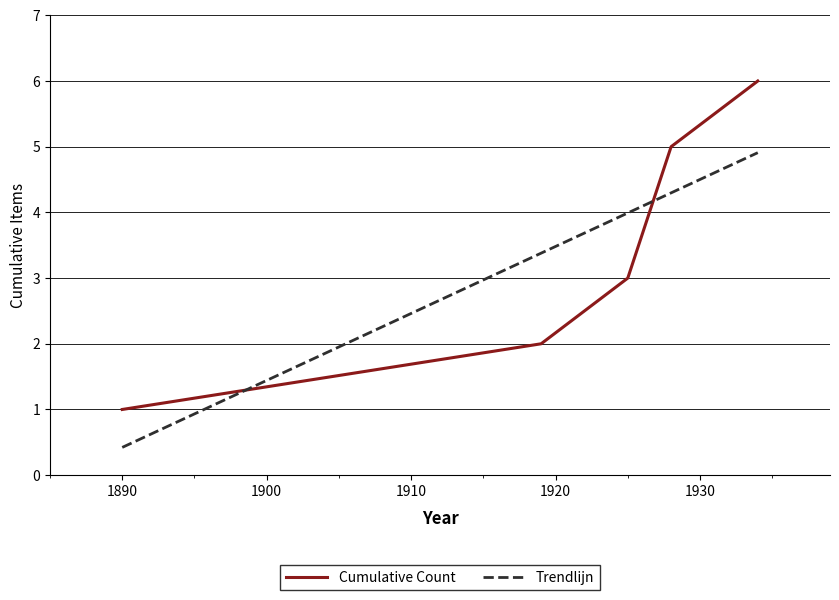

Which series has the widest spread of values?

Cumulative Count